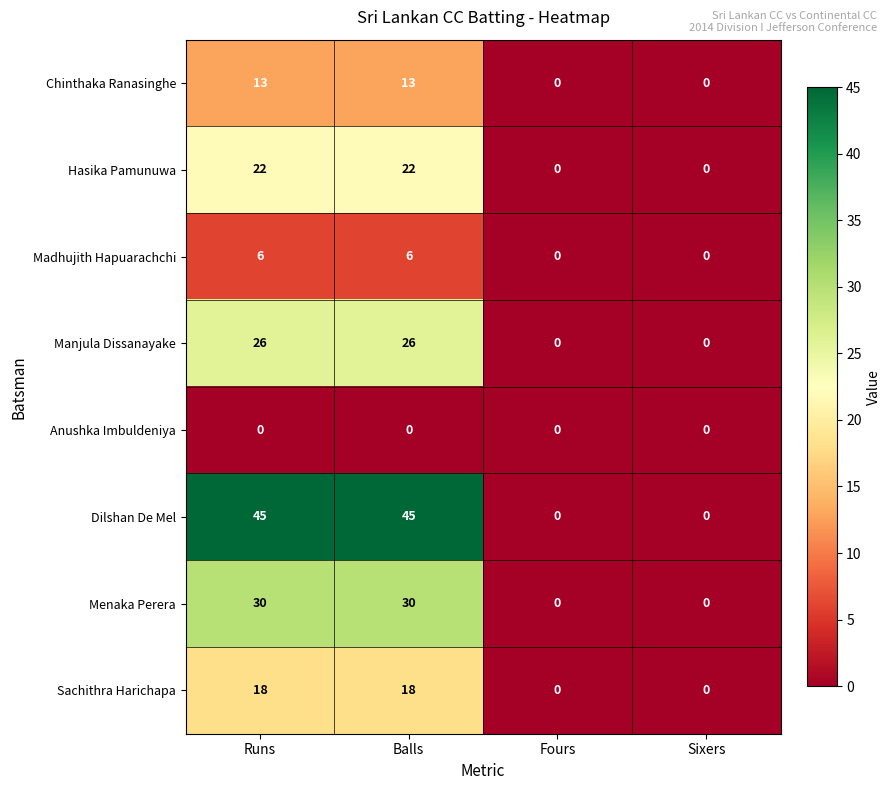

What is the difference between the maximum and minimum values in the Manjula Dissanayake series?

26